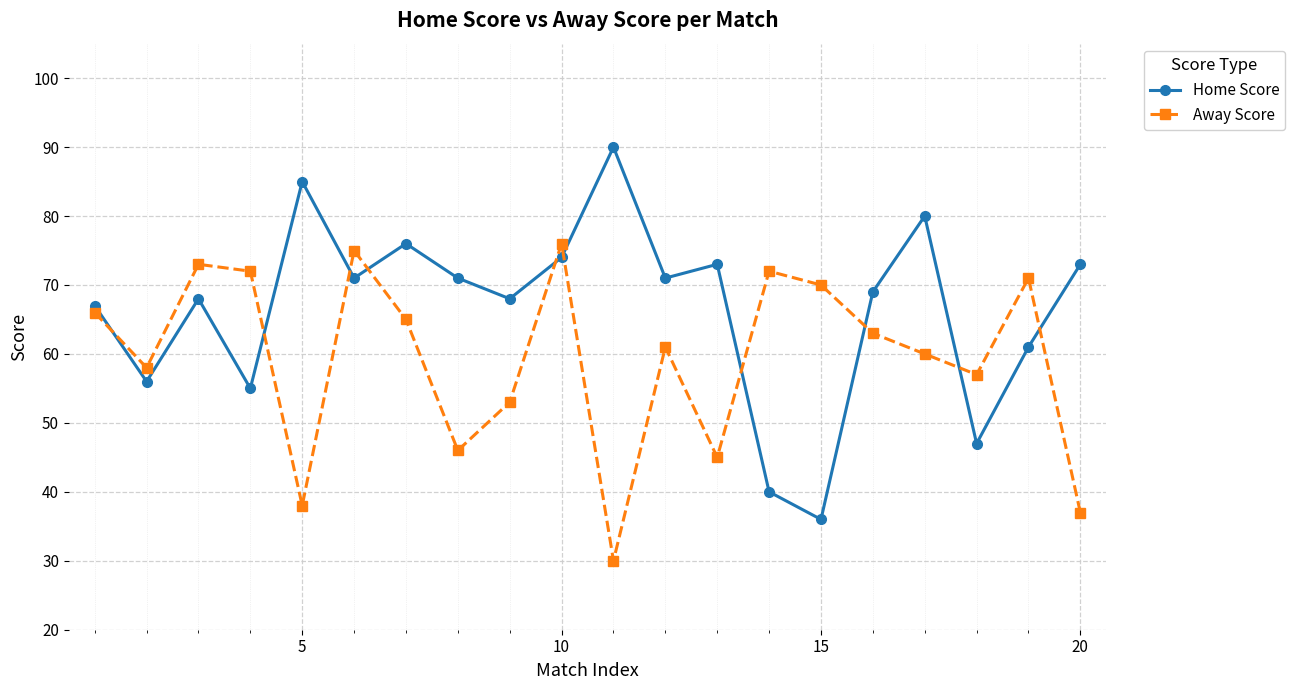

What is the lowest value of the Away Score series?

30